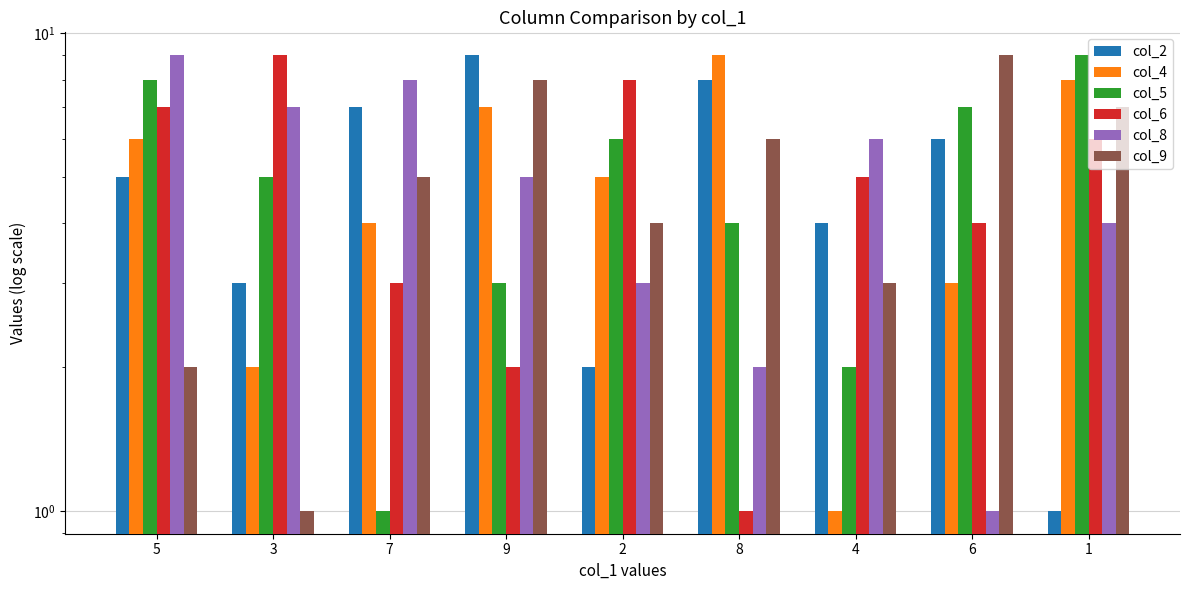

What is the maximum value shown in the chart?

9